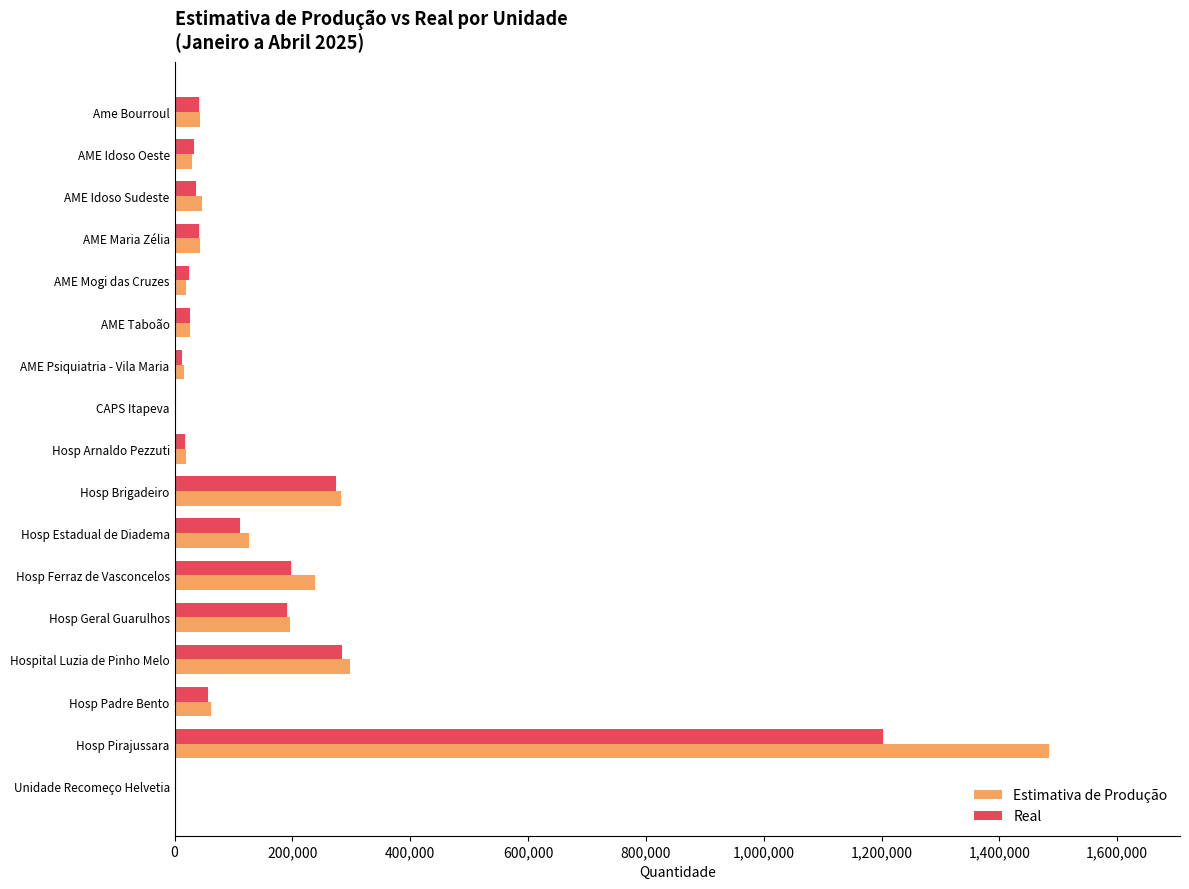

What is the sum of all Real values?

2549123